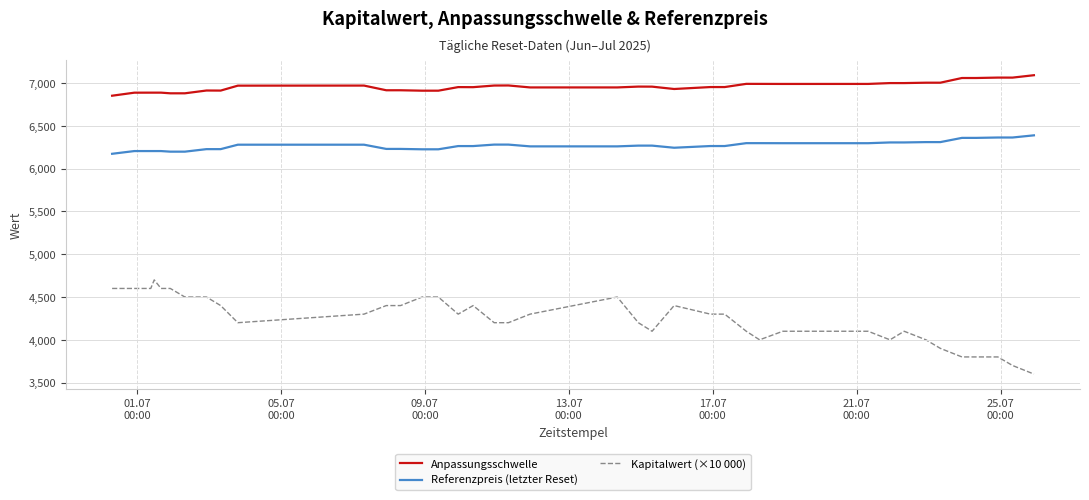

Which series has the largest range (max minus min)?

Kapitalwert (×10 000)